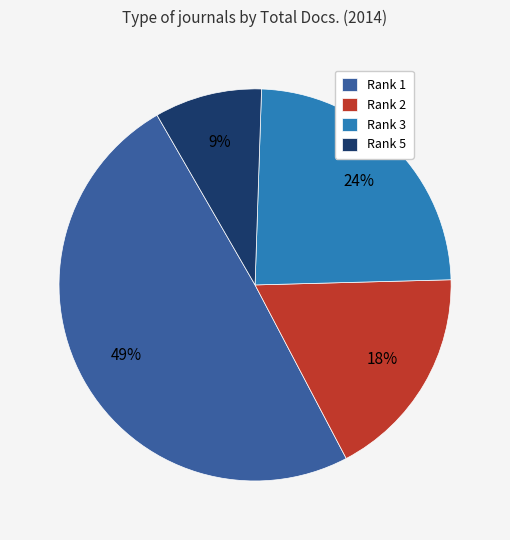

To the nearest percent, what is the average slice percentage?

25%